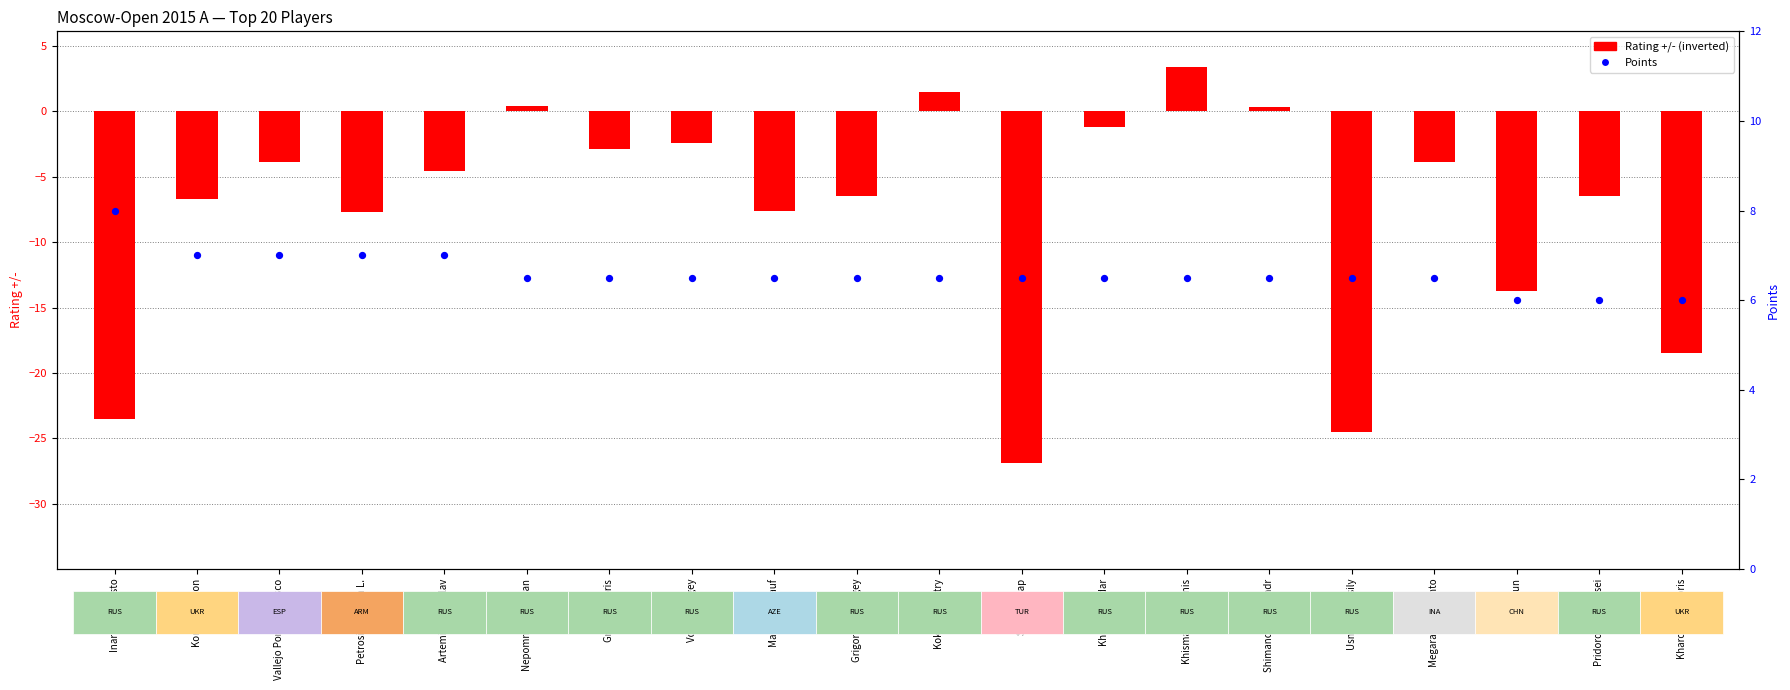

What are all the series names shown in the legend?

Rating +/-, Points